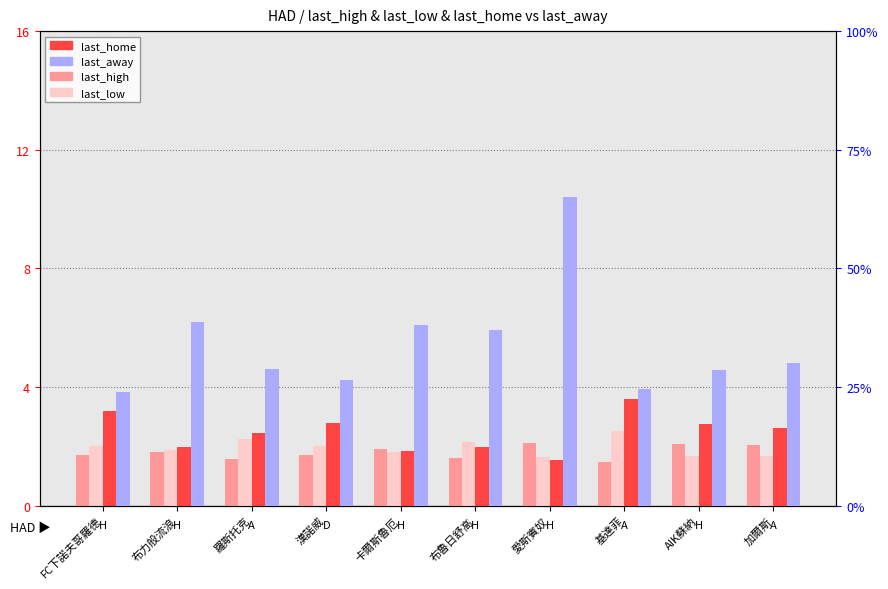

What position from the left is 羅斯托克?

3